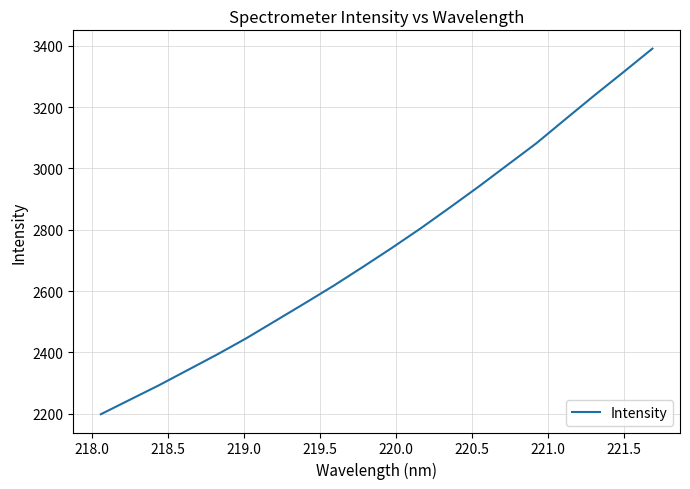

True or false: there are more than 0 points higher than both neighbors.

False